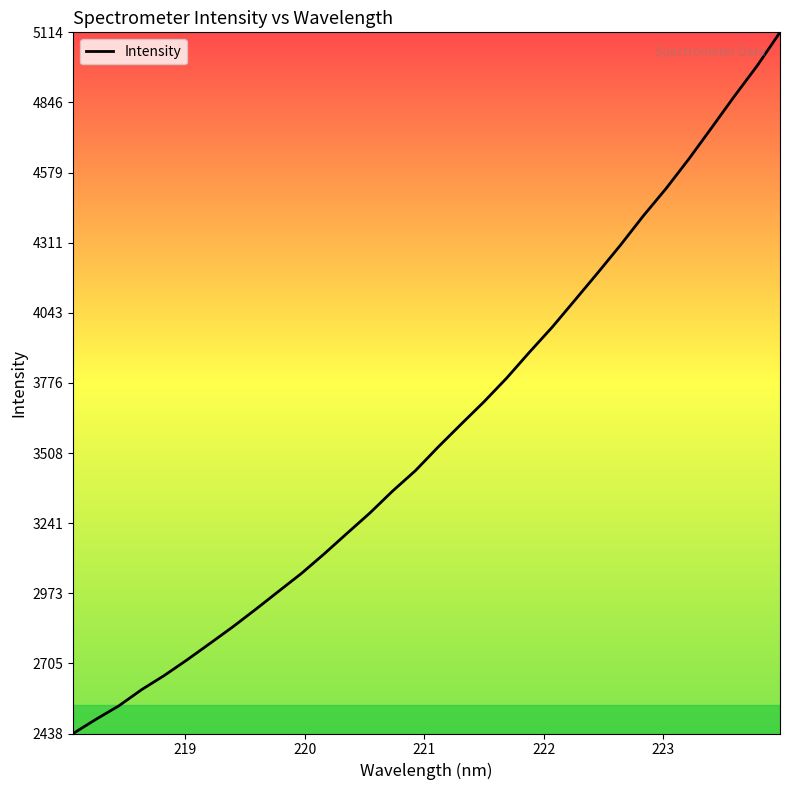

What is the difference between the maximum and minimum values?

2676.1